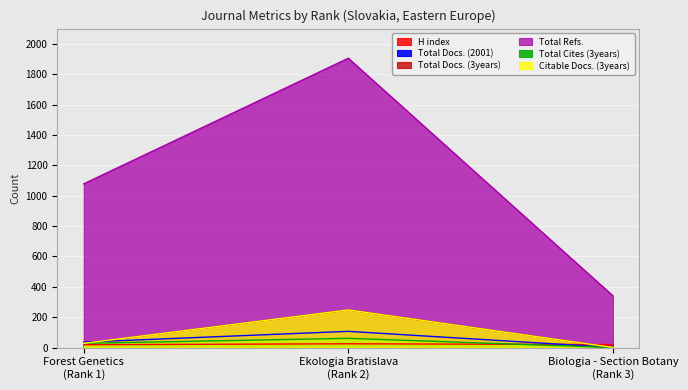

Which series has the largest range (max minus min)?

Total Refs.